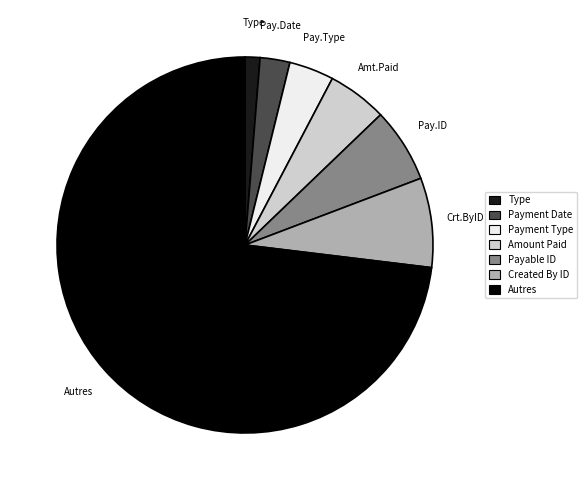

How many slices are in this pie chart?

7